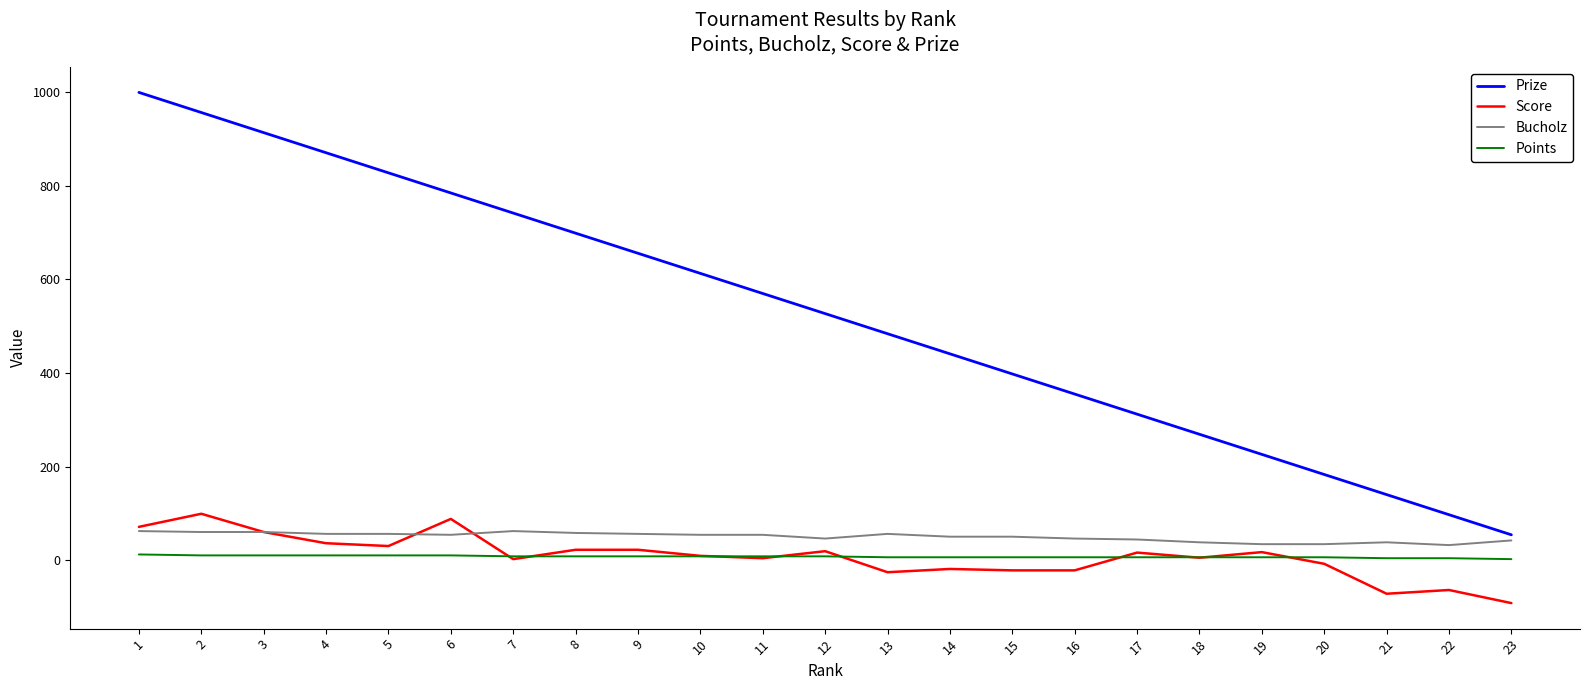

Which label corresponds to the smallest value in the chart?

23